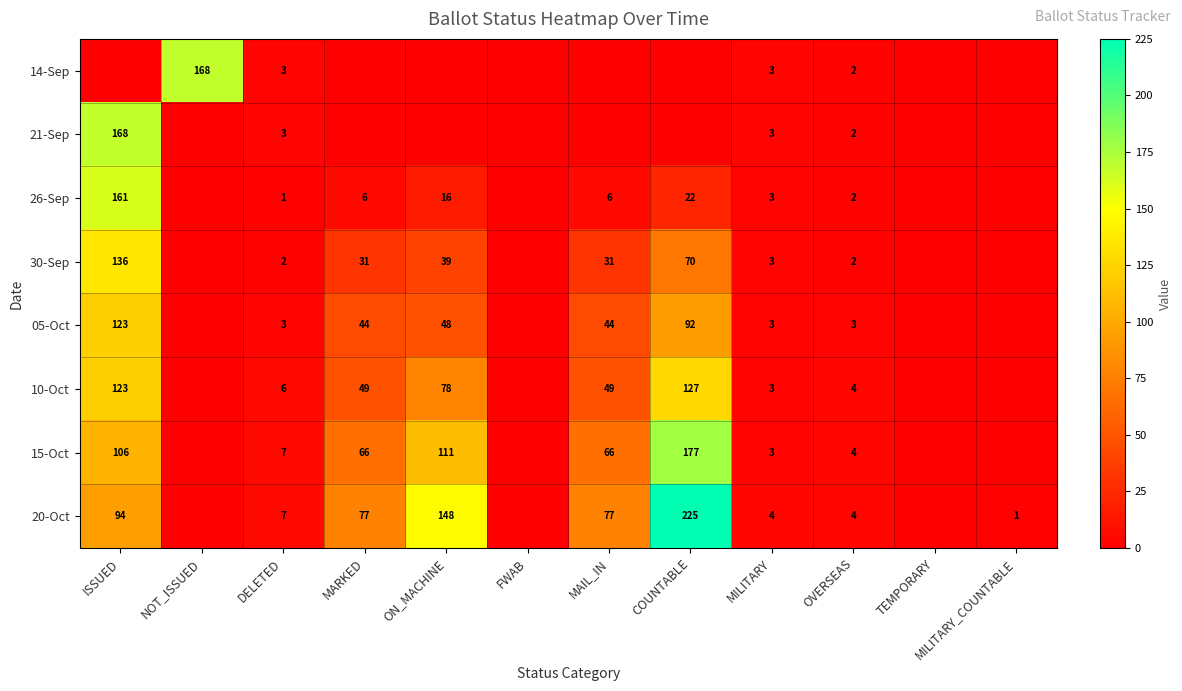

Is it true that 26-Sep equals 2 at DELETED?

False